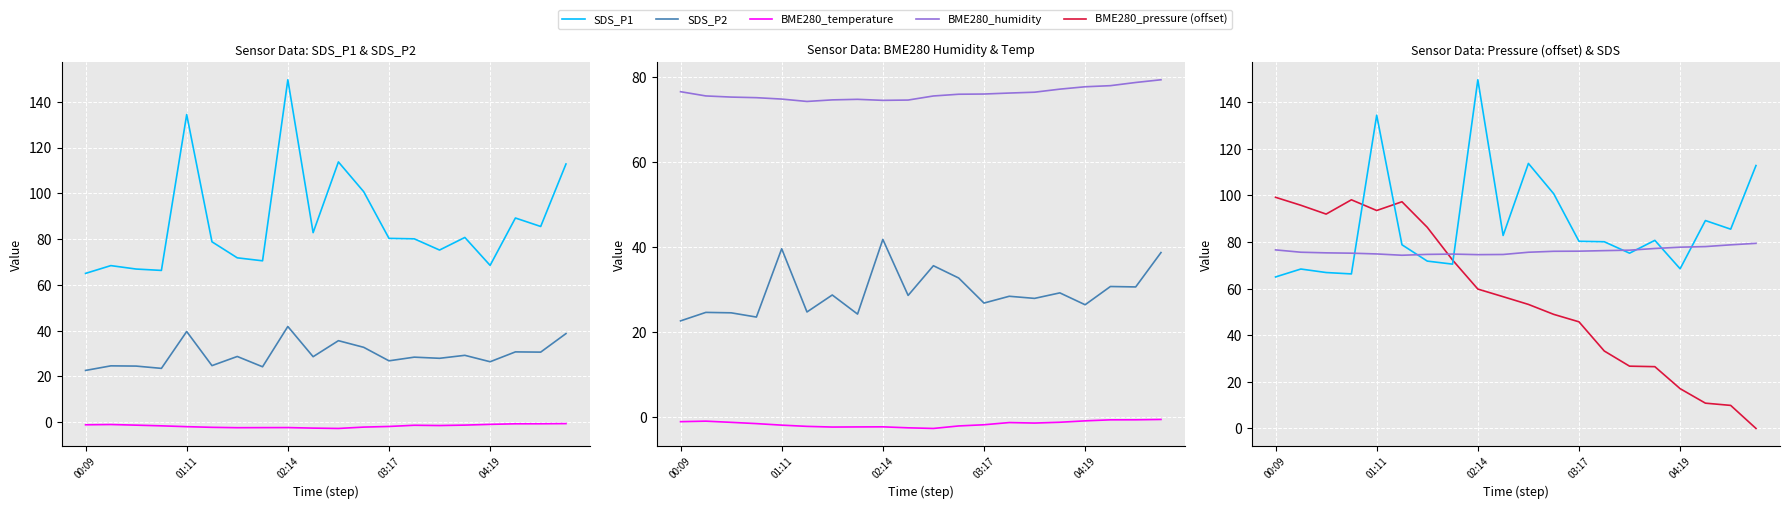

What is the approximate value of BME280_humidity at 19?

79.4